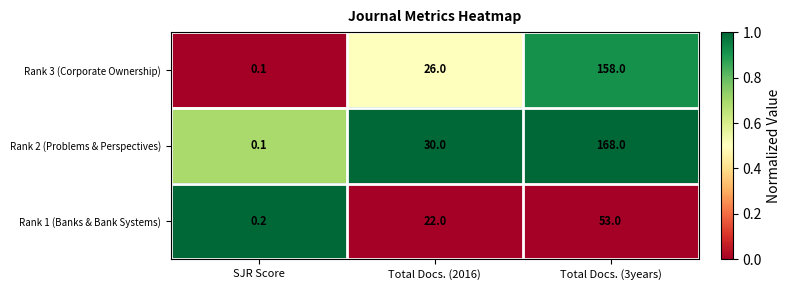

At which category is the sum across all series the highest?

Total Docs. (3years)